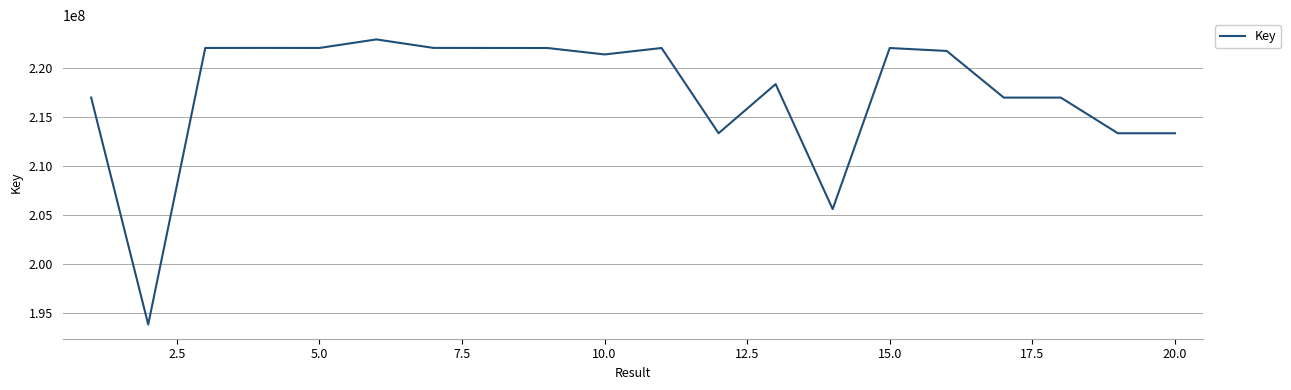

What is the minimum value shown in the chart?

193806237